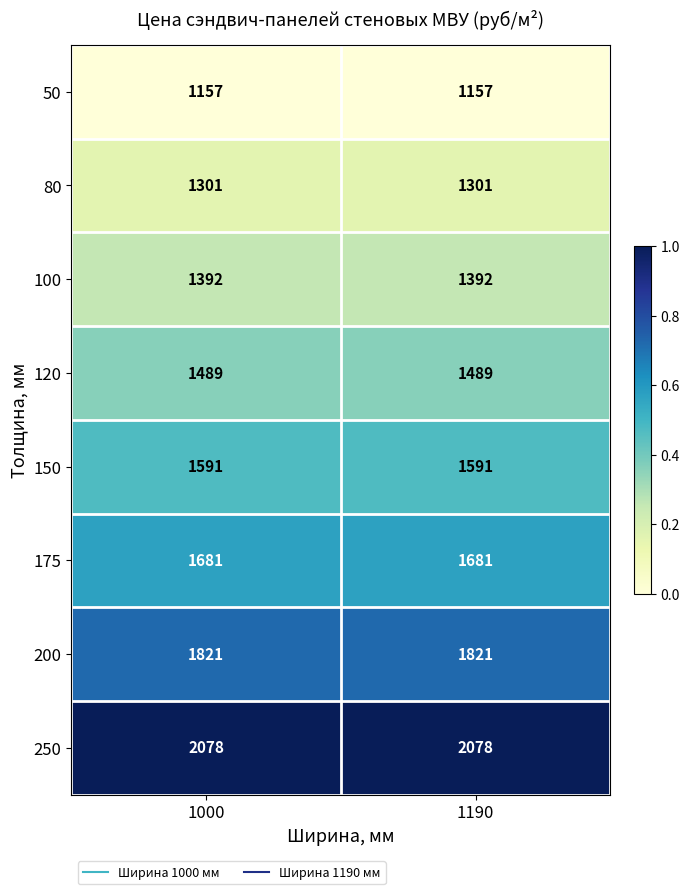

What is the greatest value displayed?

2078